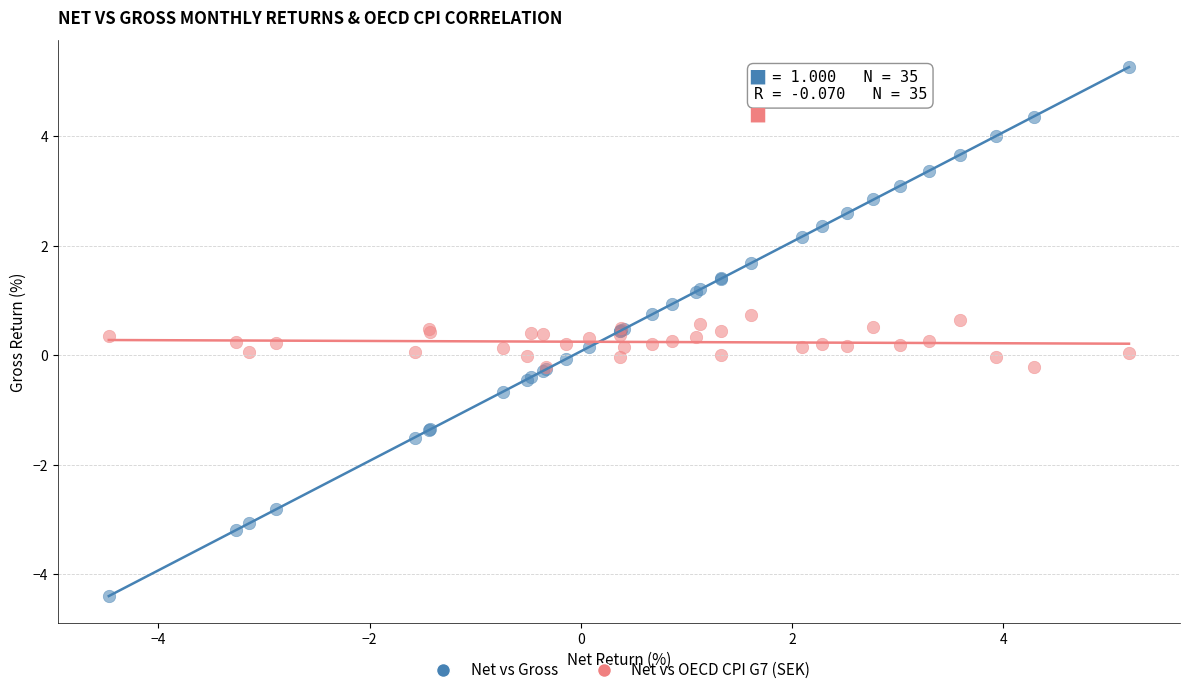

Which series contains the lowest Y value?

Net vs Gross